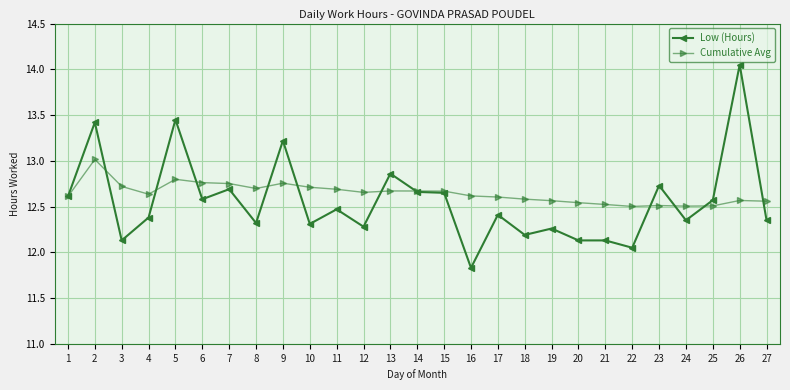

What are all the series names shown in the legend?

Low (Hours), Cumulative Avg